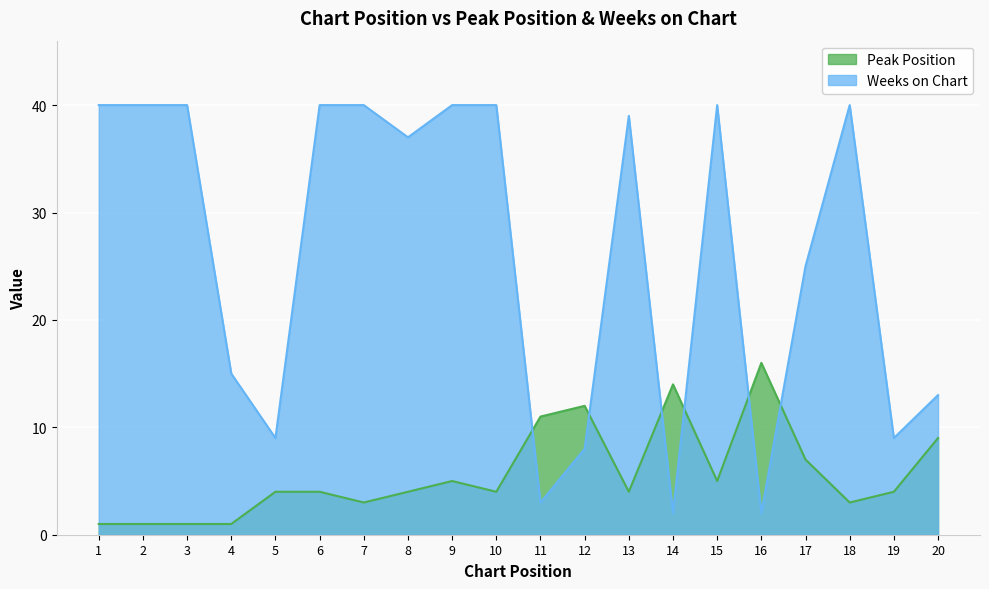

How many interior local valleys does the Peak Position series have?

5